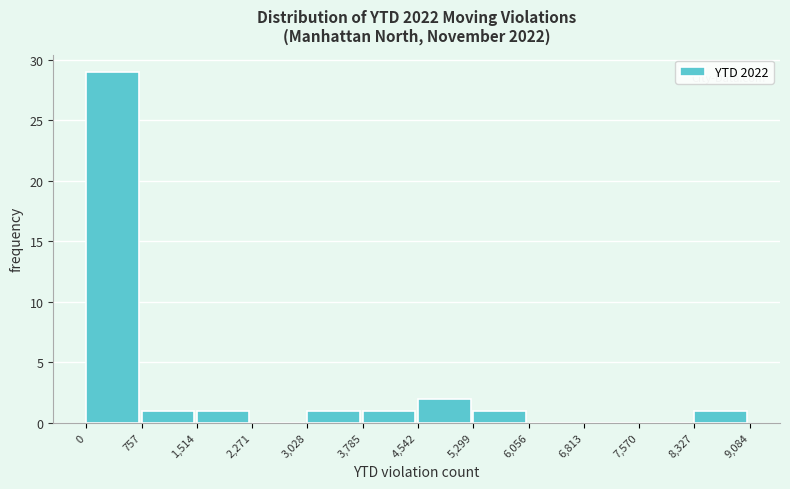

What is the height of the bar covering 3,785 to 4,542 on the x-axis? The values are not printed on the chart, so give them approximately, as read against the axis.

1